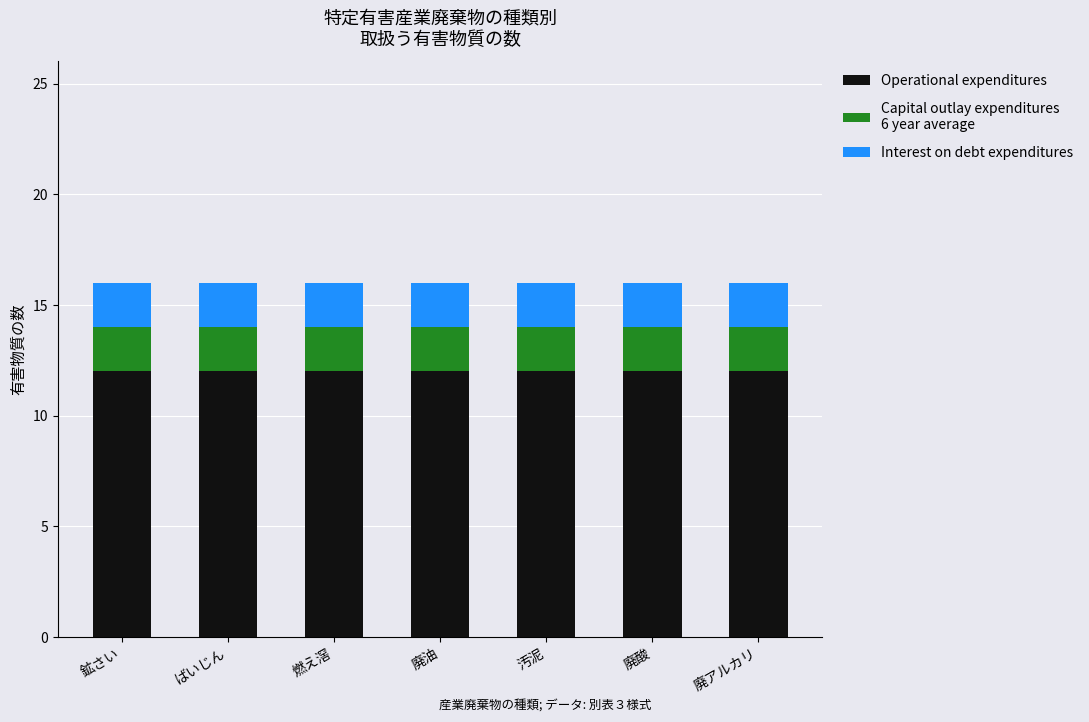

How many categories are shown in the chart?

7